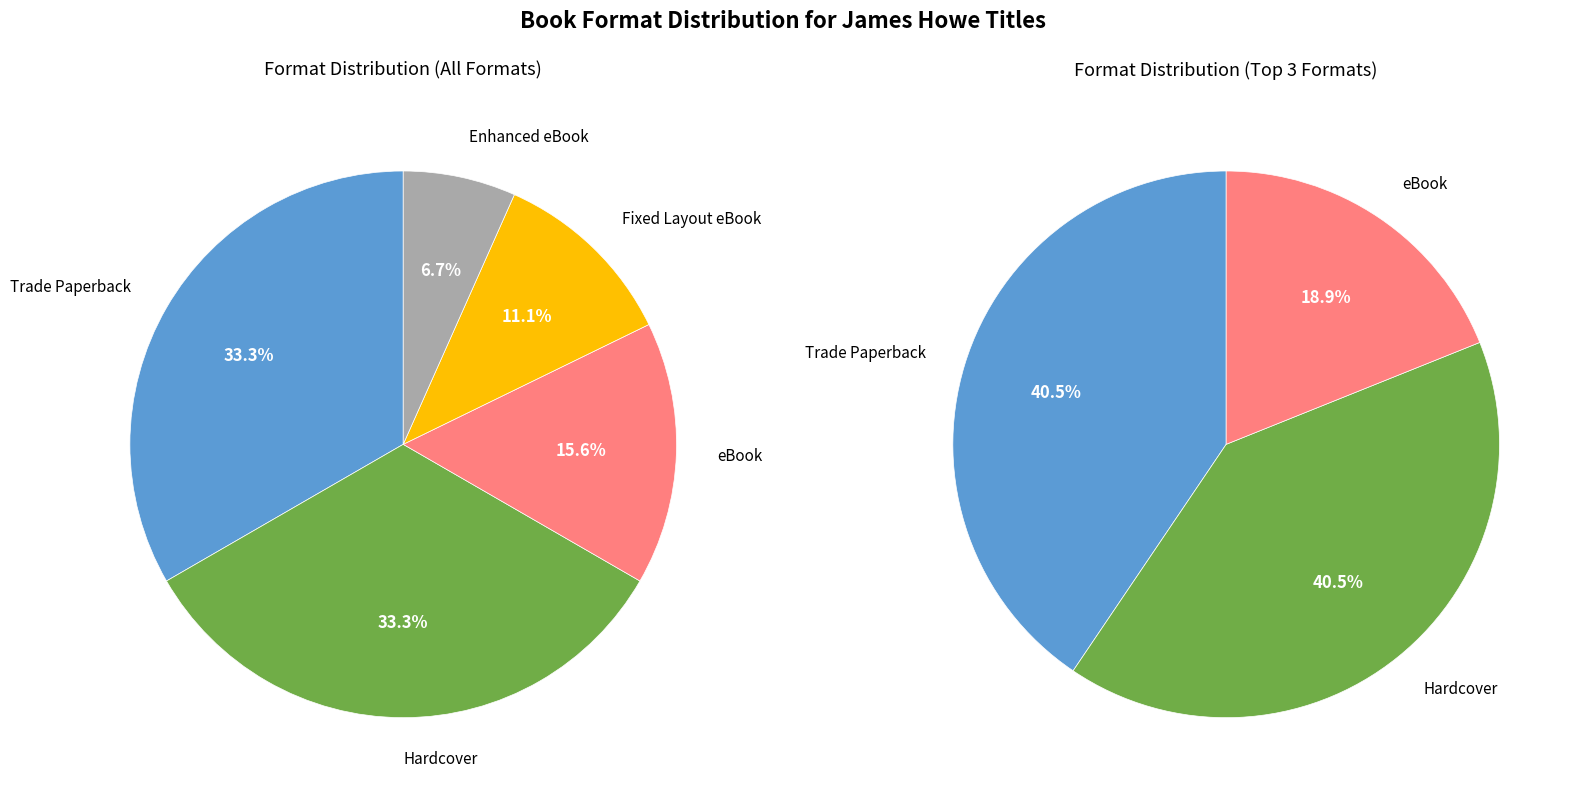

To the nearest percent, what portion does Fixed Layout eBook represent?

11%